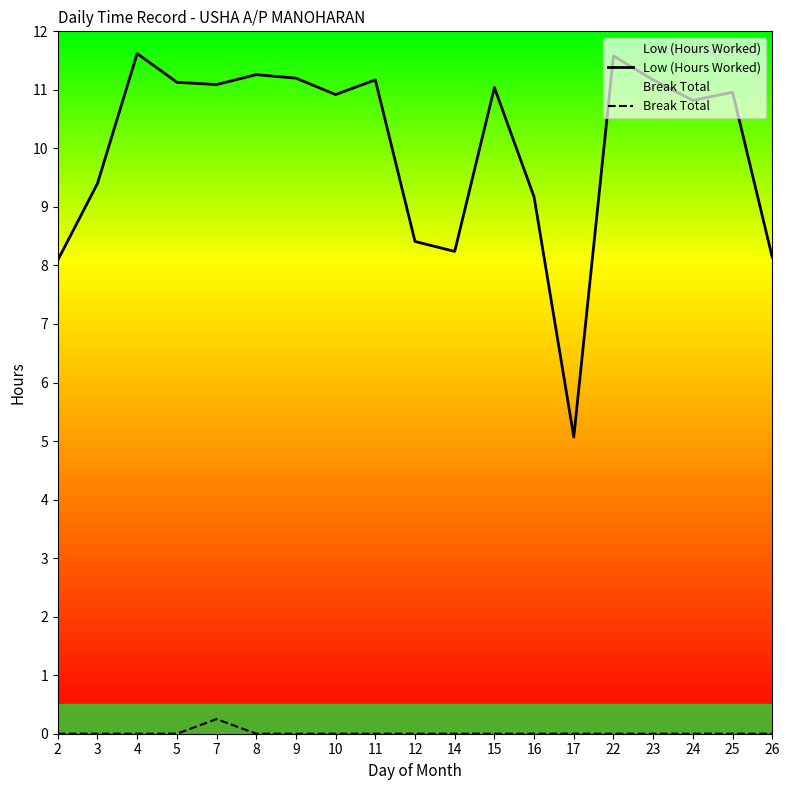

What is the total value across all series at 25?

11.0